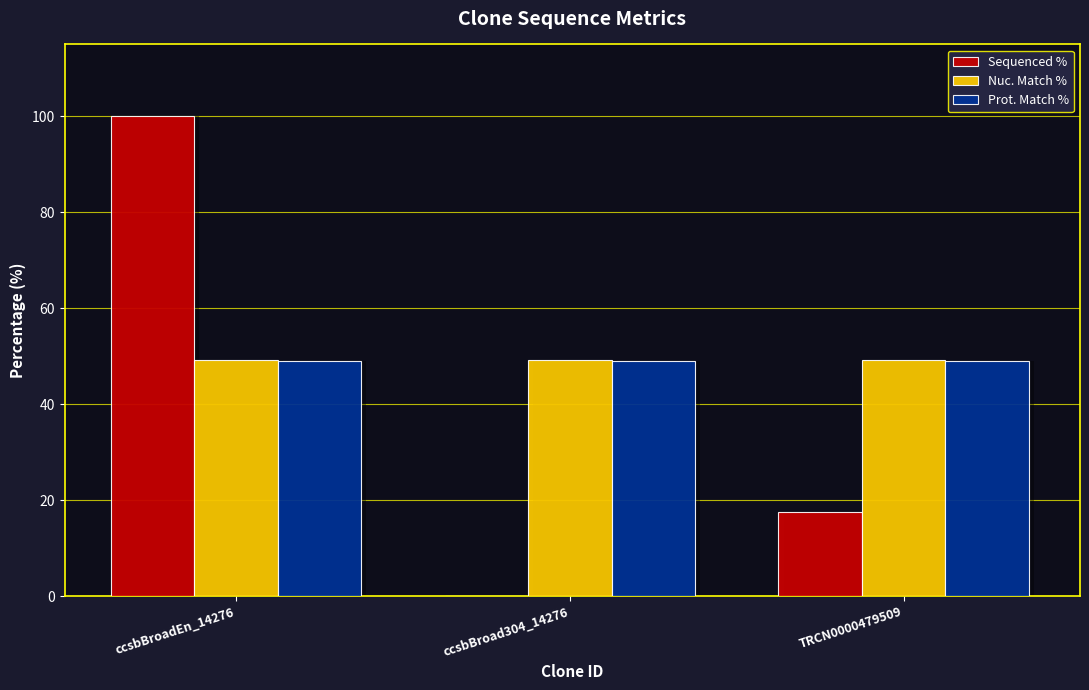

The value of Prot. Match % at ccsbBroad304_14276 is 33.5. True or false?

False